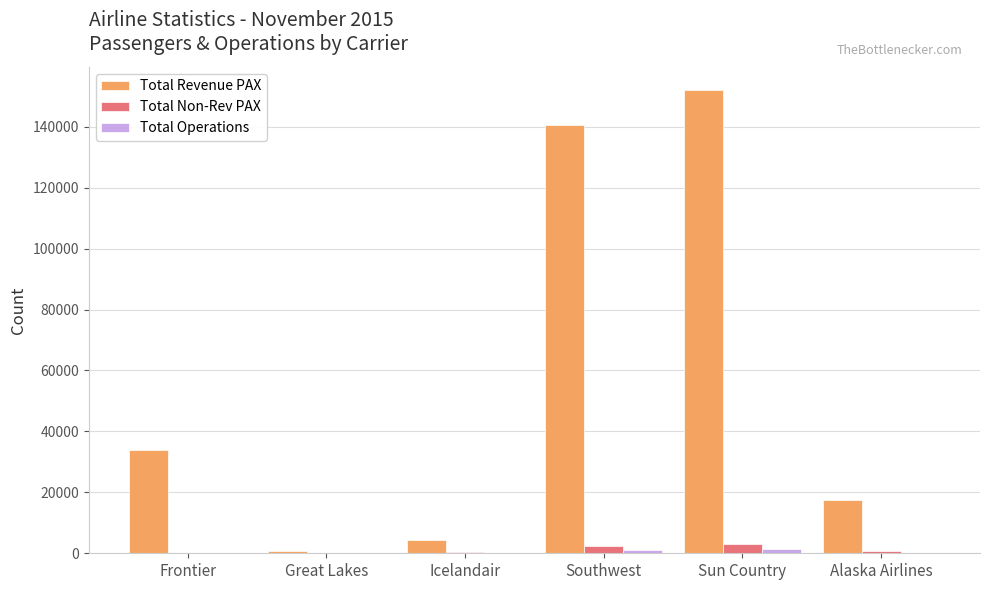

Between Icelandair and Alaska Airlines, which series saw the biggest shift?

Total Revenue PAX